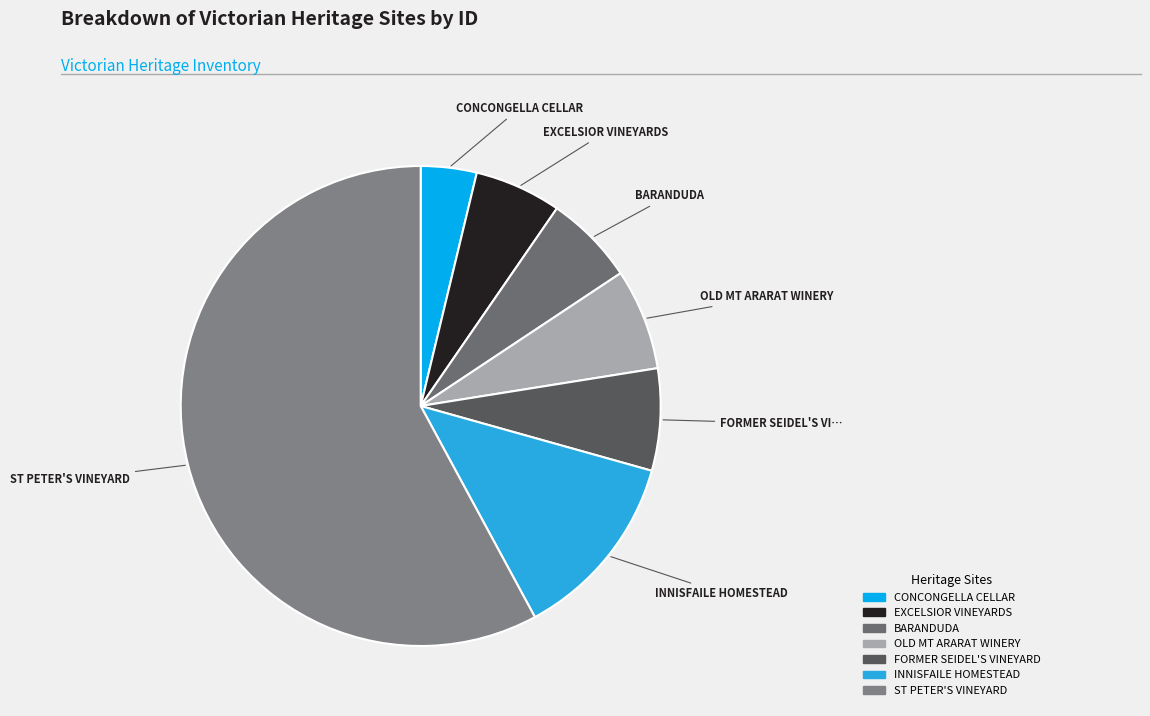

Is it true that ST PETER'S VINEYARD is 46% of the pie?

False